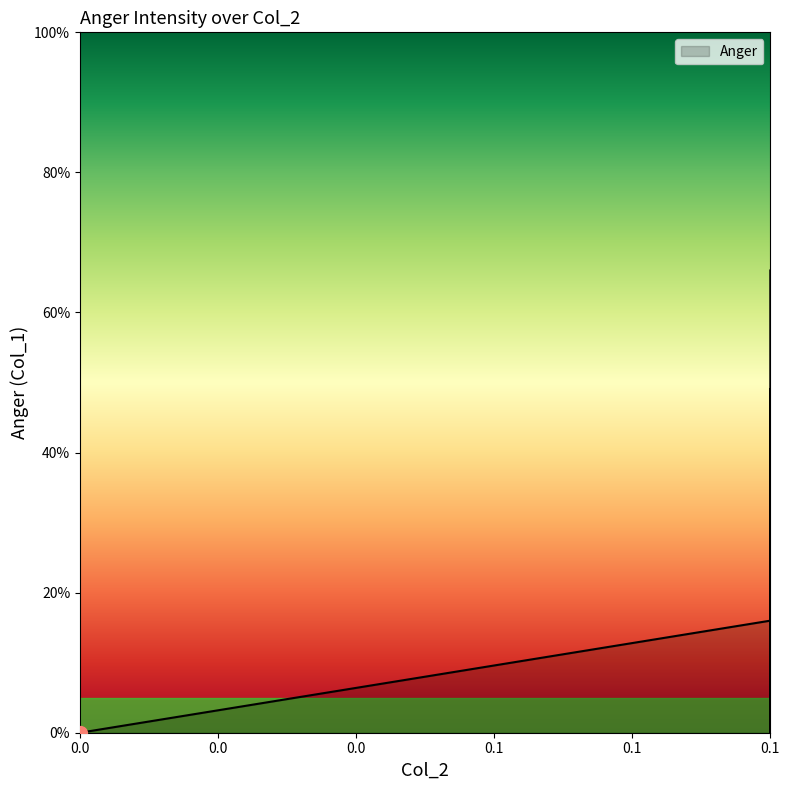

How many lines are shown in the chart?

1